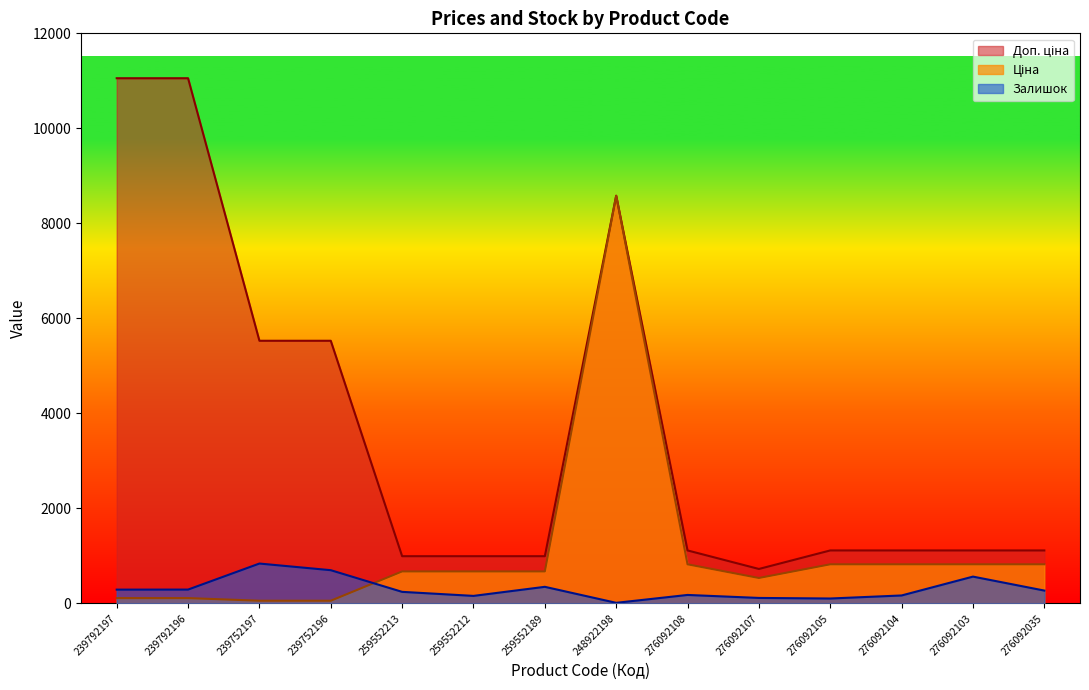

True or false: Доп. ціна and Ціна intersect in this chart.

False